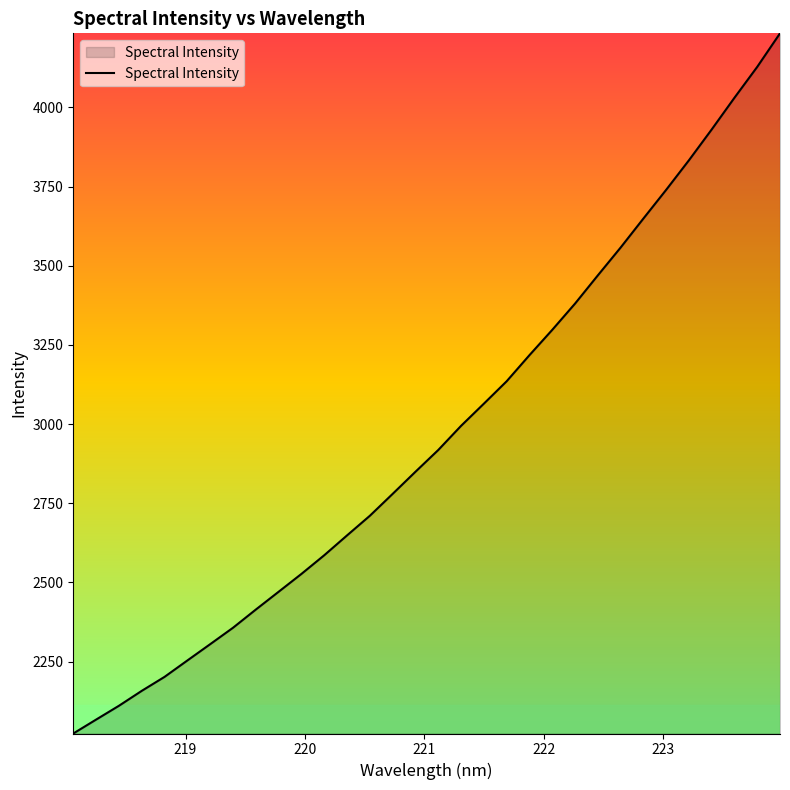

True or false: the data has more than 0 interior local peaks.

False